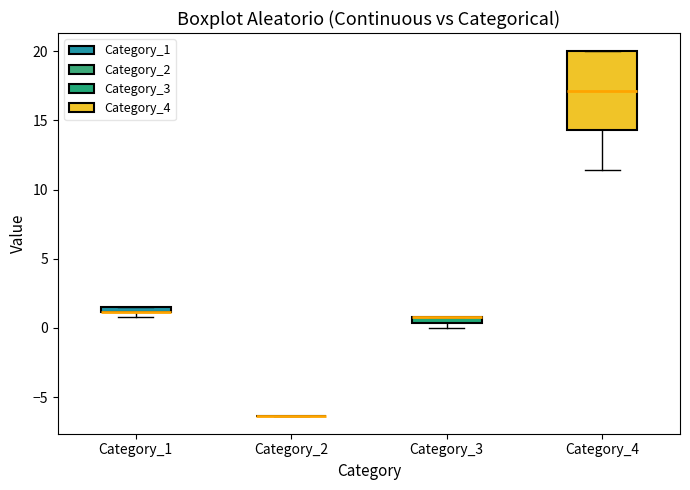

Comparing the boxes themselves (not the whiskers), which one is the tallest?

Category_4